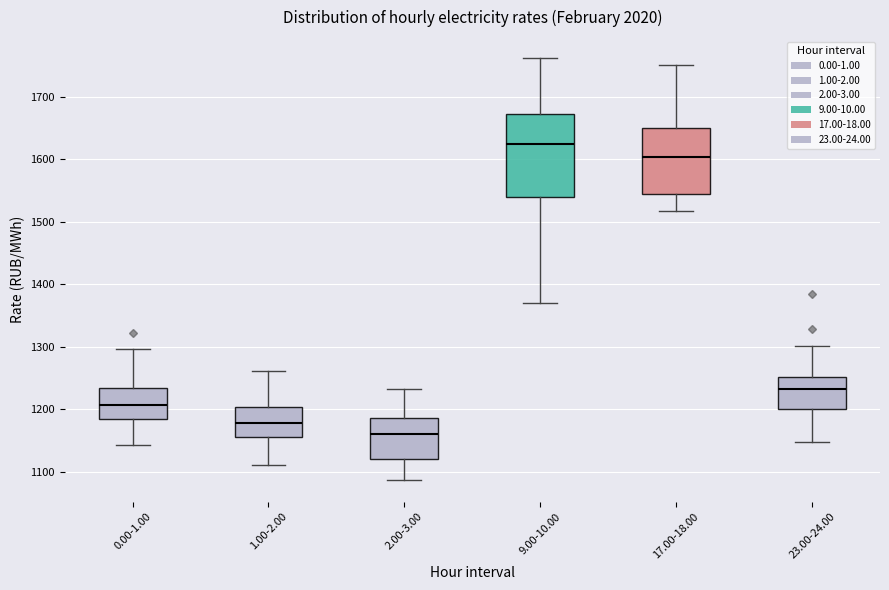

Reading left to right, read every box against the y-axis: the position of its median line, the range the box covers, and the ends of its whiskers. The values are not printed on the chart, so give them approximately, as read against the axis.

0.00-1.00: median 1210, box 1180 to 1230, whiskers 1140 to 1300
1.00-2.00: median 1180, box 1160 to 1200, whiskers 1110 to 1260
2.00-3.00: median 1160, box 1120 to 1190, whiskers 1090 to 1230
9.00-10.00: median 1620, box 1540 to 1670, whiskers 1370 to 1760
17.00-18.00: median 1600, box 1550 to 1650, whiskers 1520 to 1750
23.00-24.00: median 1230, box 1200 to 1250, whiskers 1150 to 1300